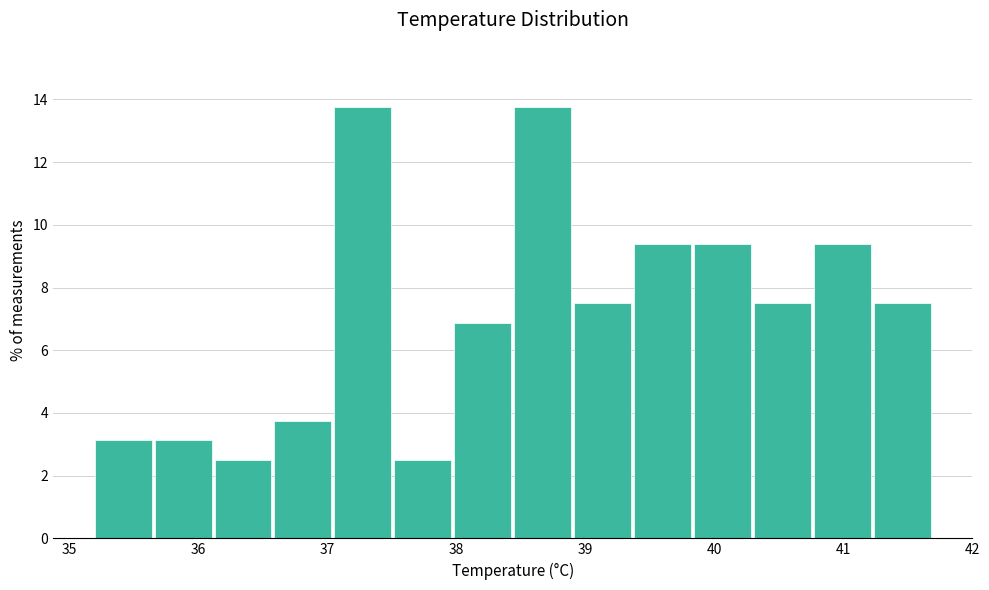

Reading left to right, list every bar in this chart as the range it spans on the x-axis followed by its height. Neither the bar edges nor the heights are printed on the chart, so give them approximately, as read against the axes.

35.2 to 35.7: 3.2
35.7 to 36.1: 3.2
36.1 to 36.6: 2.6
36.6 to 37.1: 3.8
37.1 to 37.5: 13.8
37.5 to 38.0: 2.6
38.0 to 38.5: 6.8
38.5 to 38.9: 13.8
38.9 to 39.4: 7.6
39.4 to 39.8: 9.4
39.8 to 40.3: 9.4
40.3 to 40.8: 7.6
40.8 to 41.2: 9.4
41.2 to 41.7: 7.6